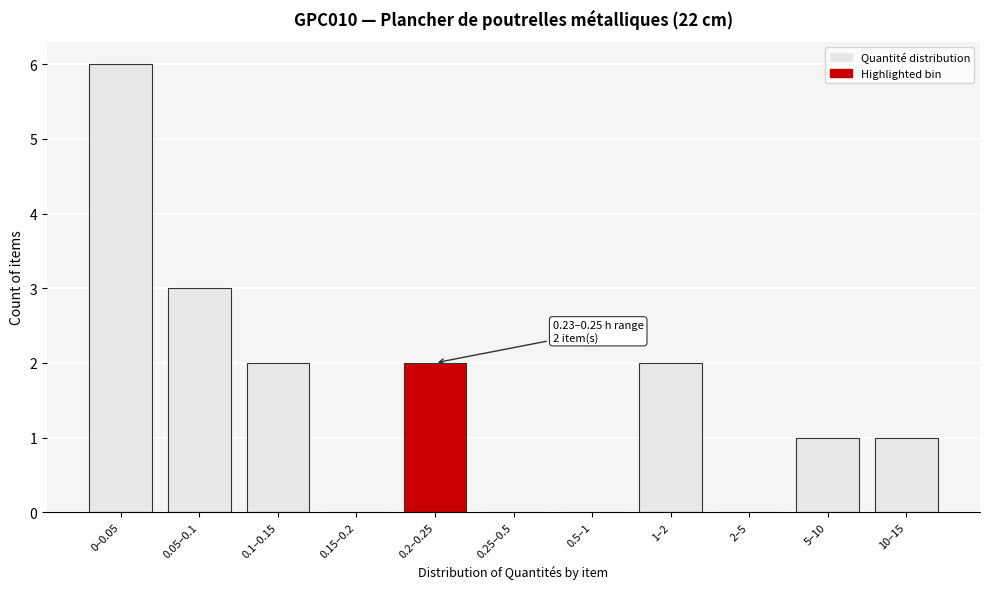

Reading right to left, transcribe all the data shown in this chart.

10–15=1	5–10=1	2–5=0	1–2=2	0.5–1=0	0.25–0.5=0	0.2–0.25=2	0.15–0.2=0	0.1–0.15=2	0.05–0.1=3	0–0.05=6